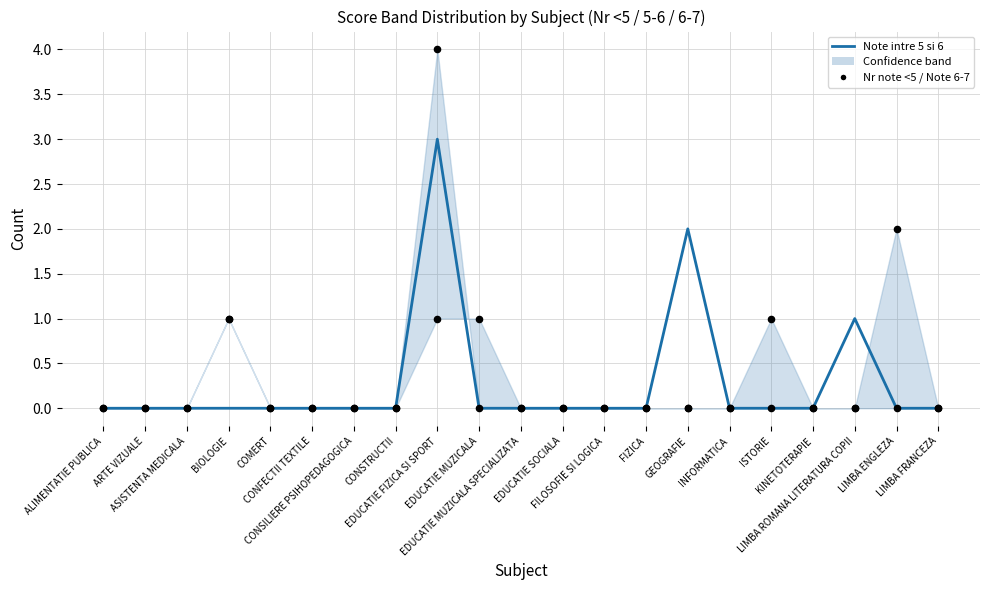

Which series contains the lowest Y value?

Note intre 5 si 6 (col_30)